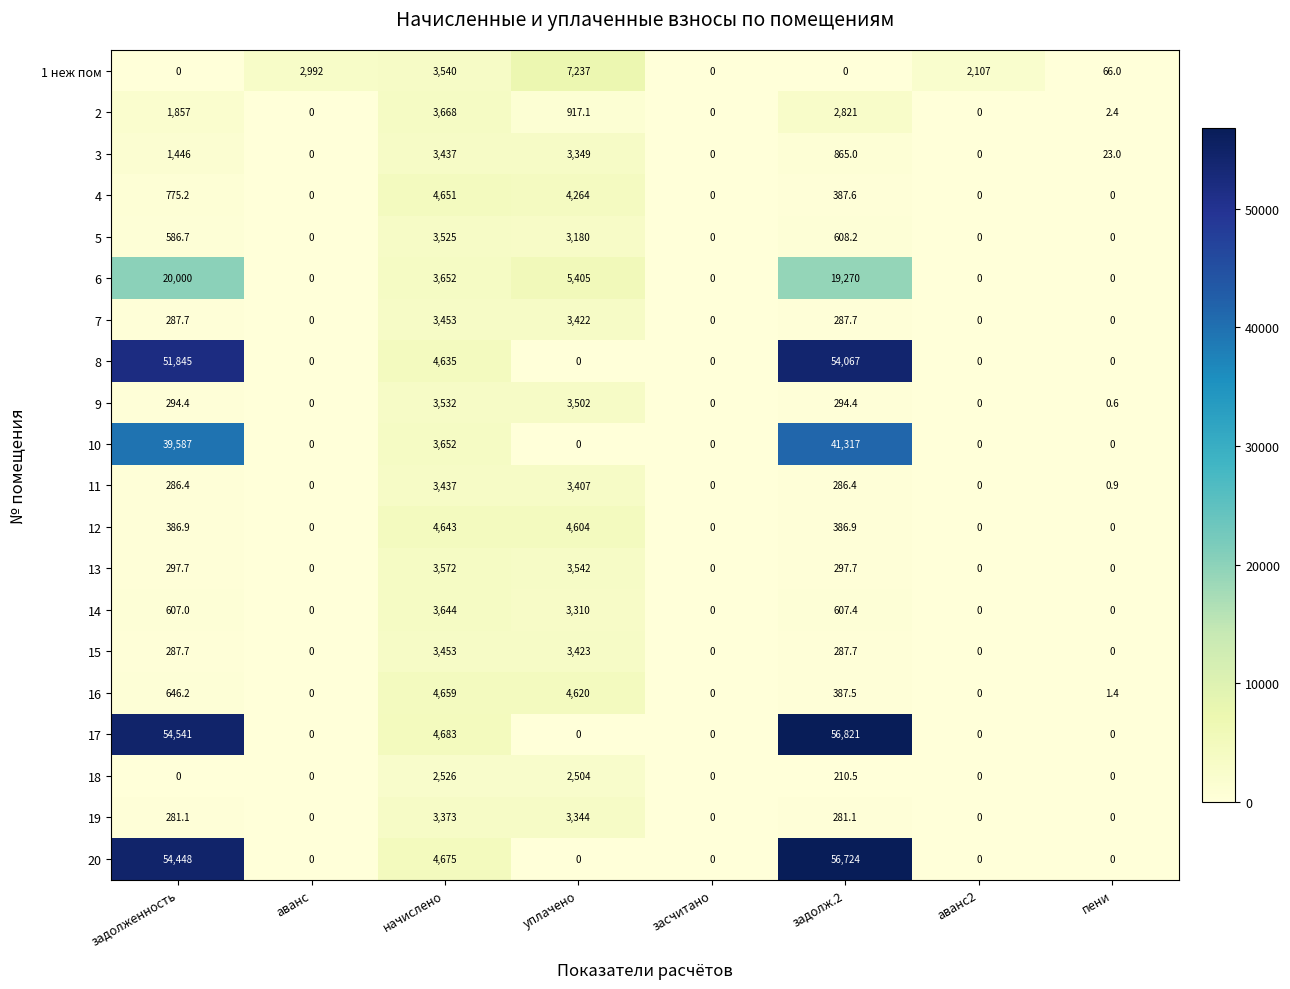

The value of 18 at начислено is 2526.0. True or false?

True